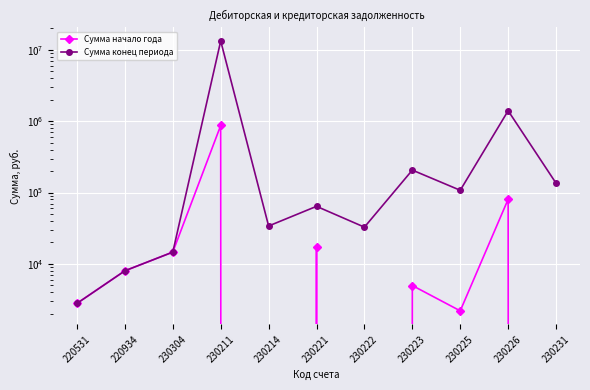

At which category is the sum across all series the highest?

230211